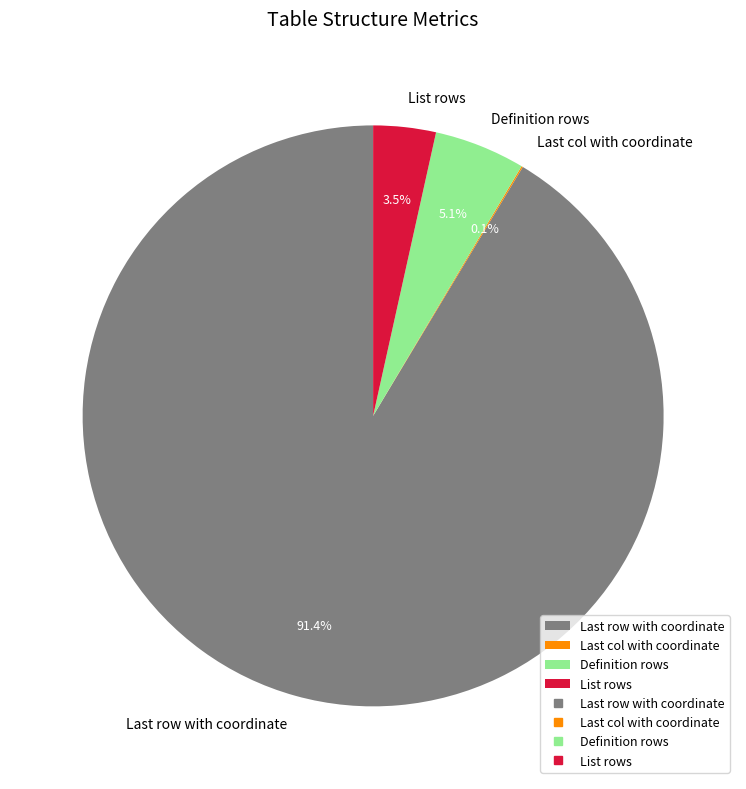

How much of the chart is everything except List rows?

96.5%